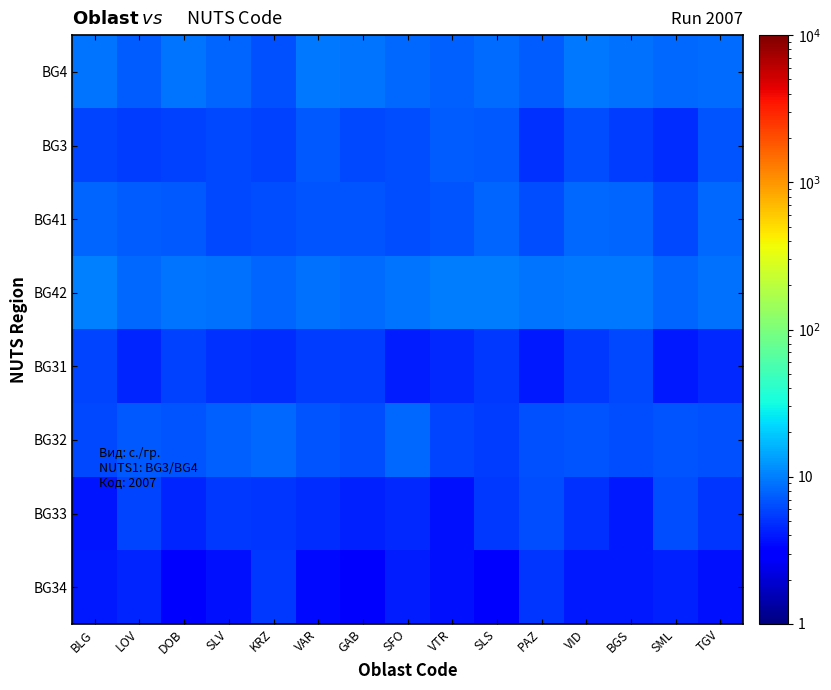

Count the number of data series in this chart.

8